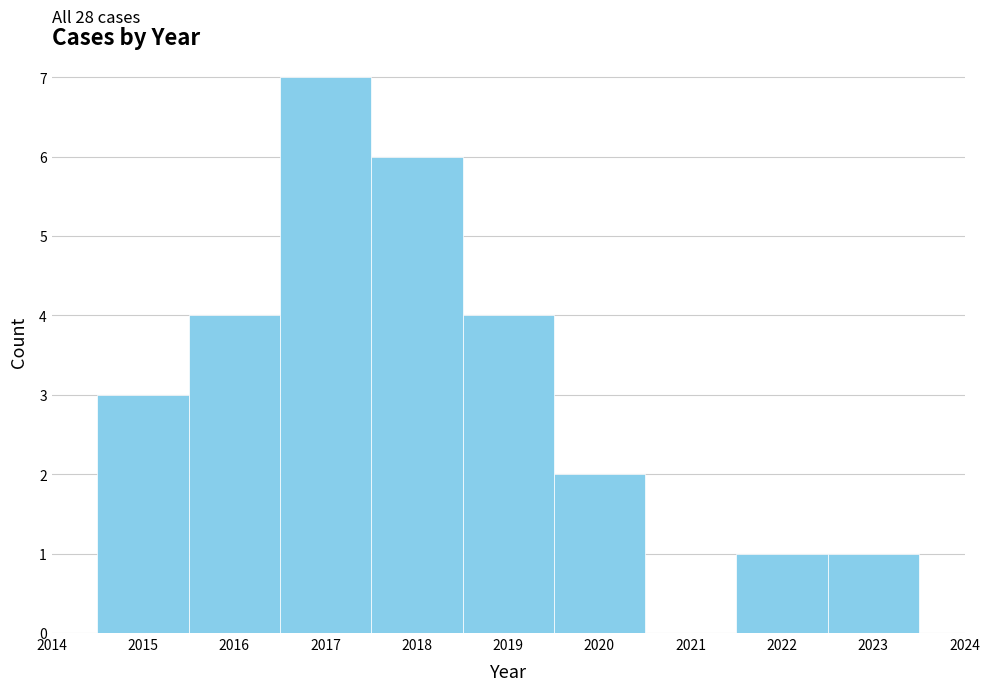

Over which range of the x-axis is the bar tallest?

2016.5 to 2017.5